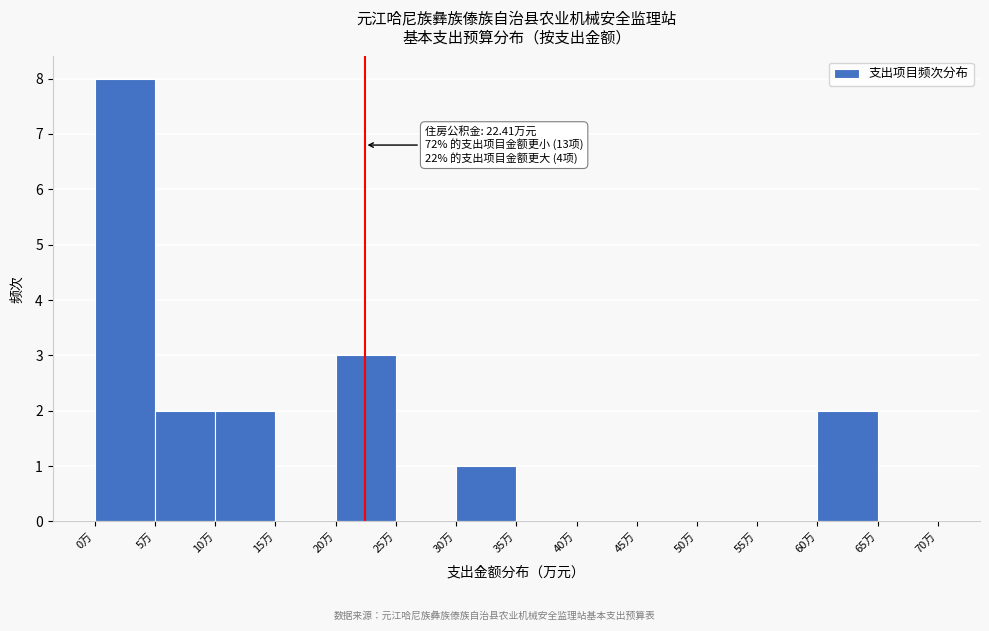

Which range on the x-axis has the tallest bar?

0 to 5